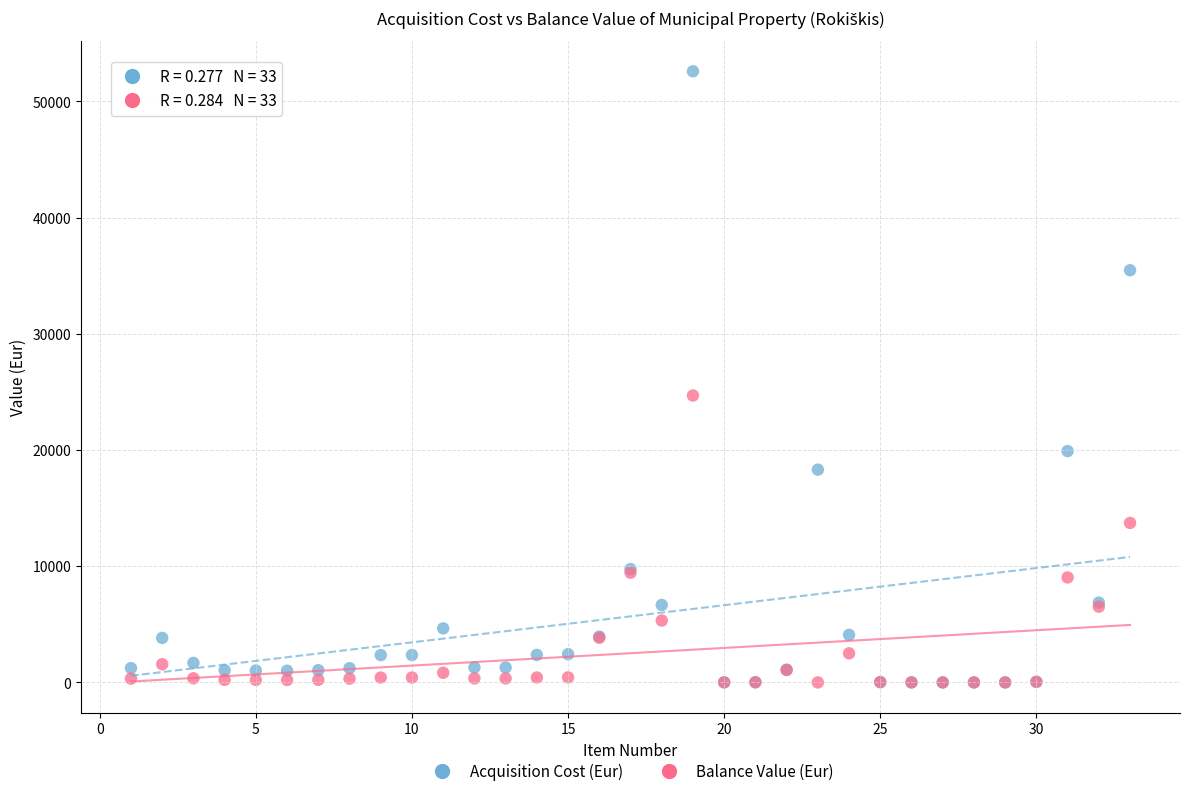

In the Acquisition Cost (Eur) series, what Y value is closest to 26290?

19903.3